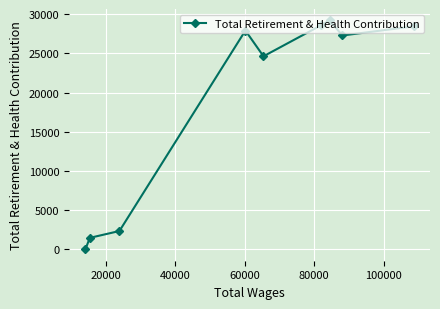

What is the maximum value shown in the chart?

29211